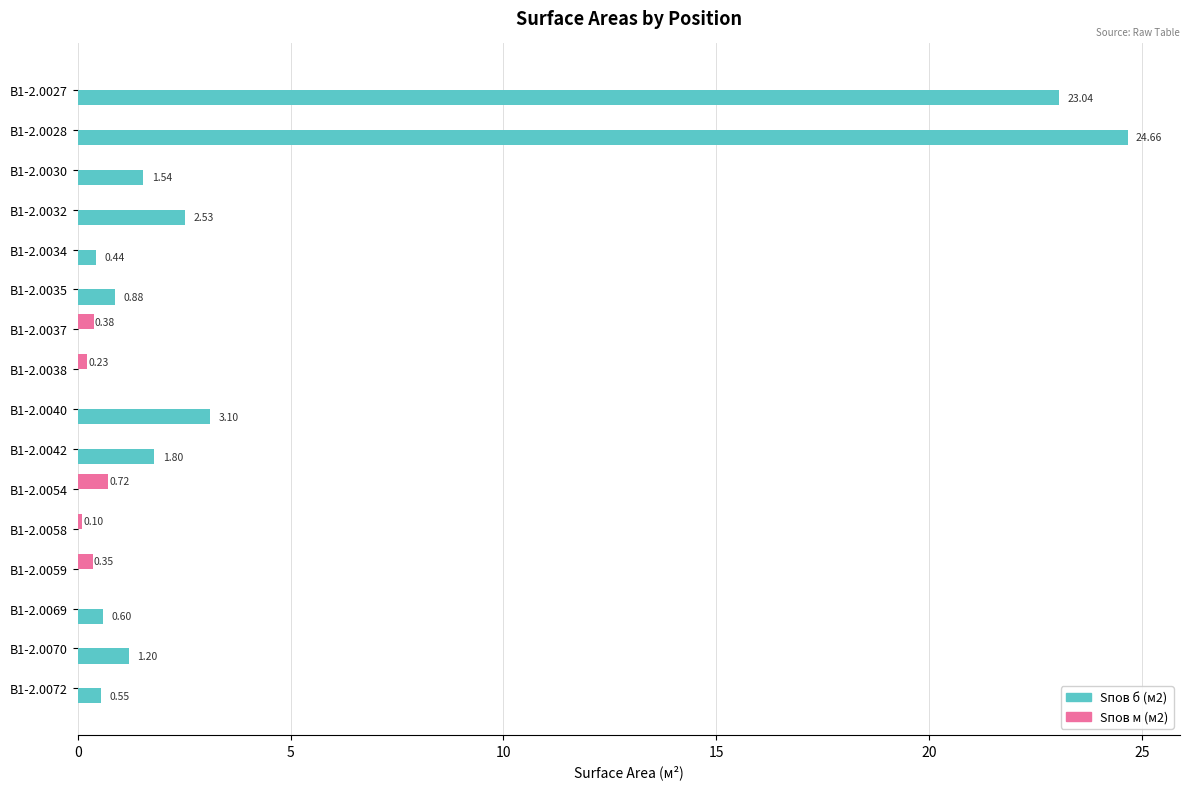

What is the sum of all Sпов б (м2) values?

60.3